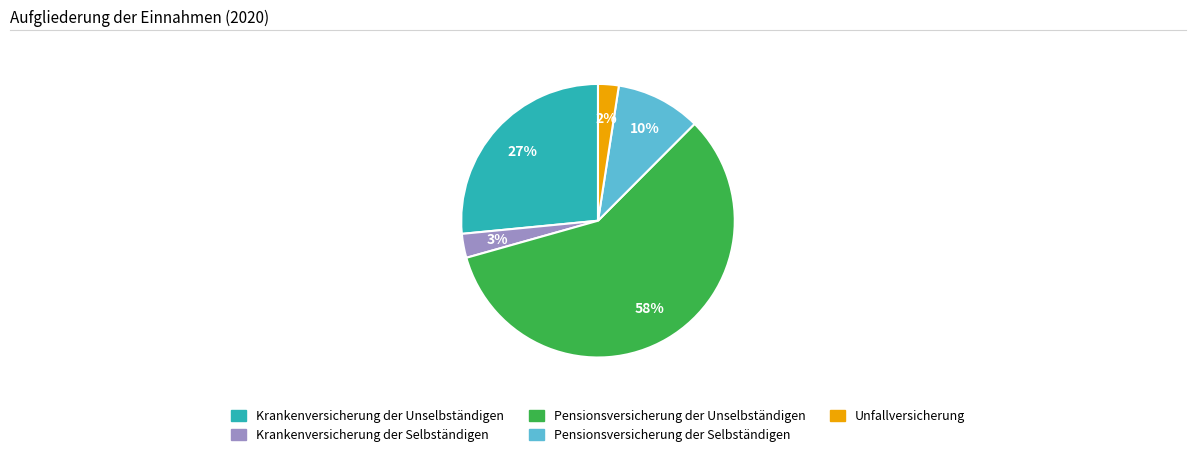

Count the number of slices in the pie.

5